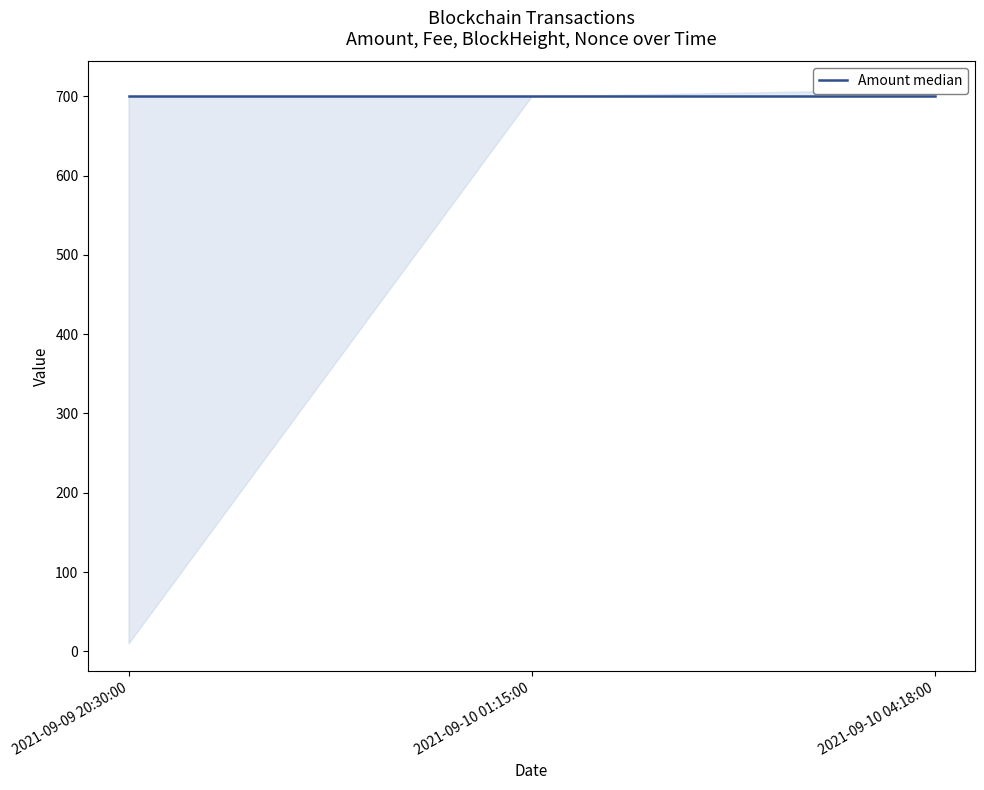

What is the lowest value of the Amount series?

10.0